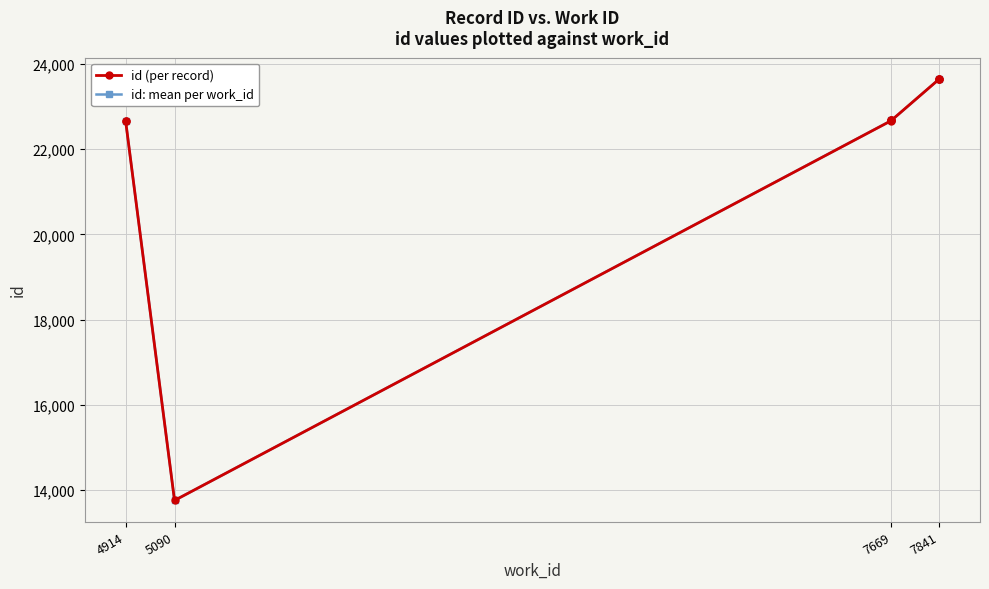

How many lines are shown in the chart?

1